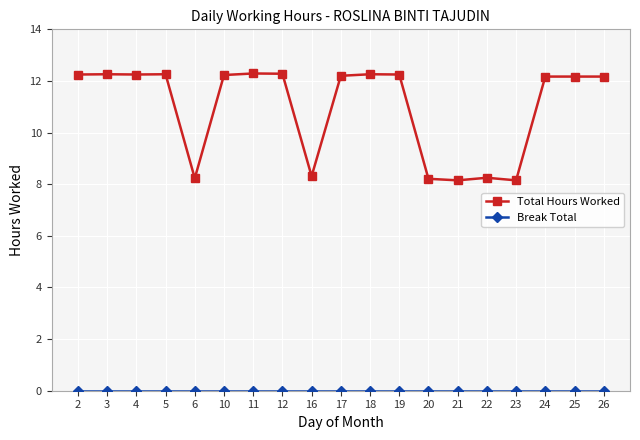

At how many categories does at least one series exceed 12?

13